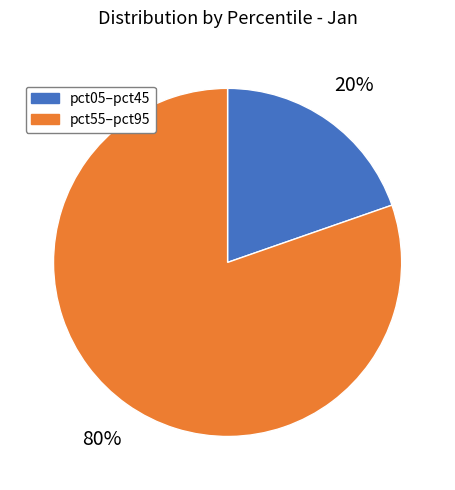

Does any single category account for the majority?

Yes